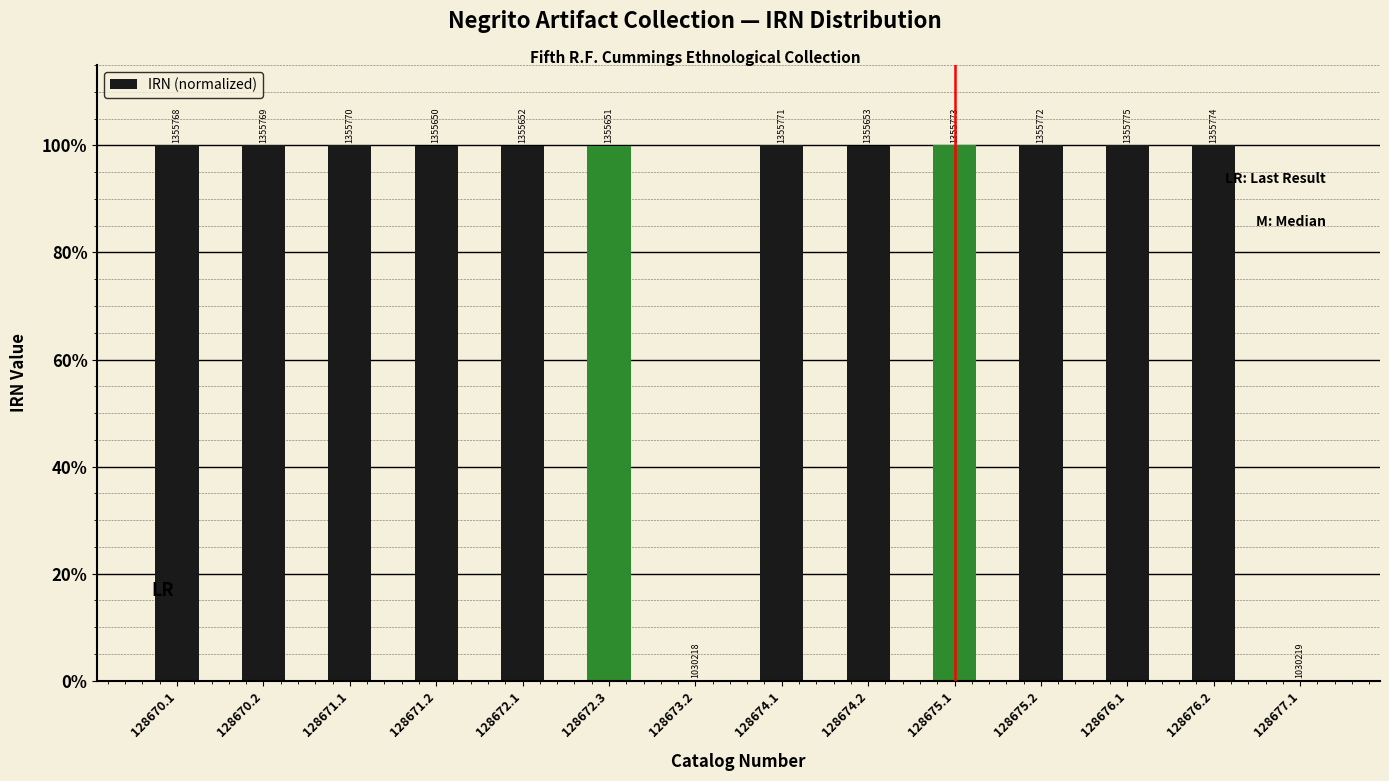

Are the bars horizontal?

No